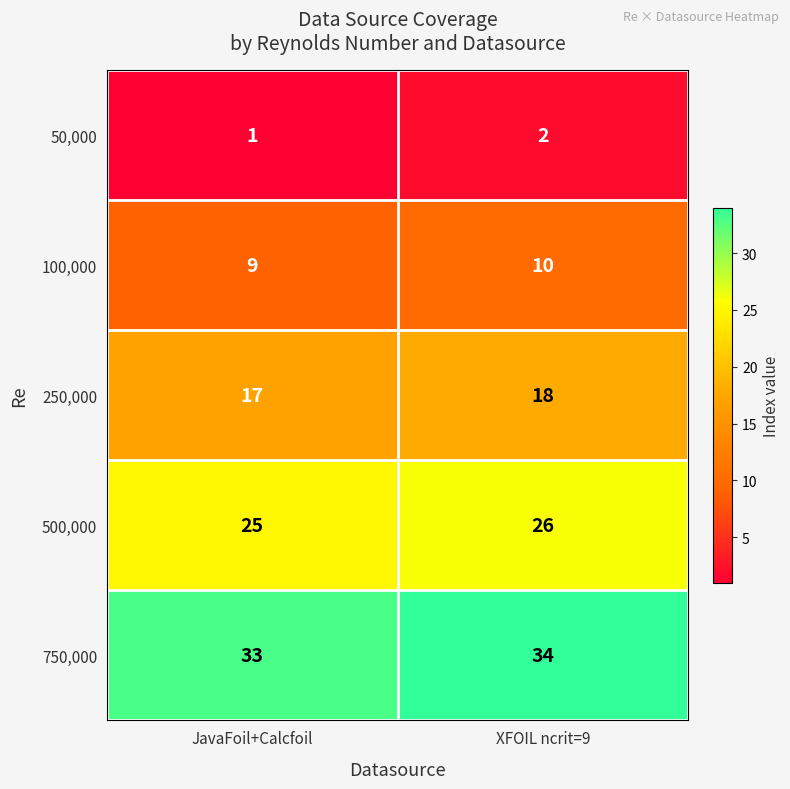

What is the spread (max minus min) of values at JavaFoil+Calcfoil?

32